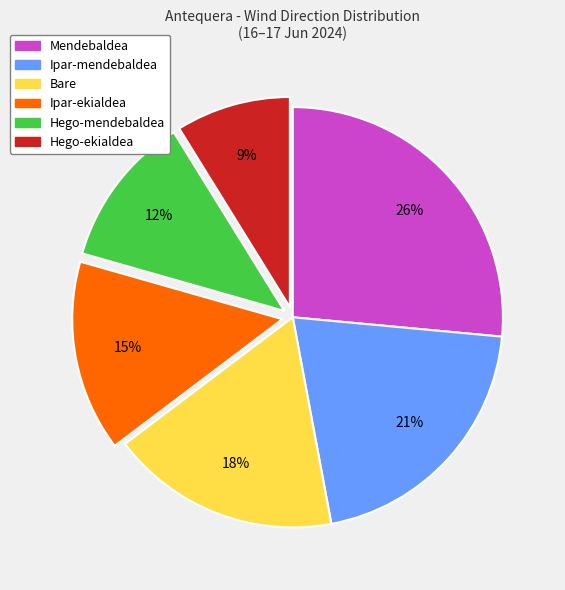

Rank the categories by value from highest to lowest.

Mendebaldea, Ipar-mendebaldea, Bare, Ipar-ekialdea, Hego-mendebaldea, Hego-ekialdea